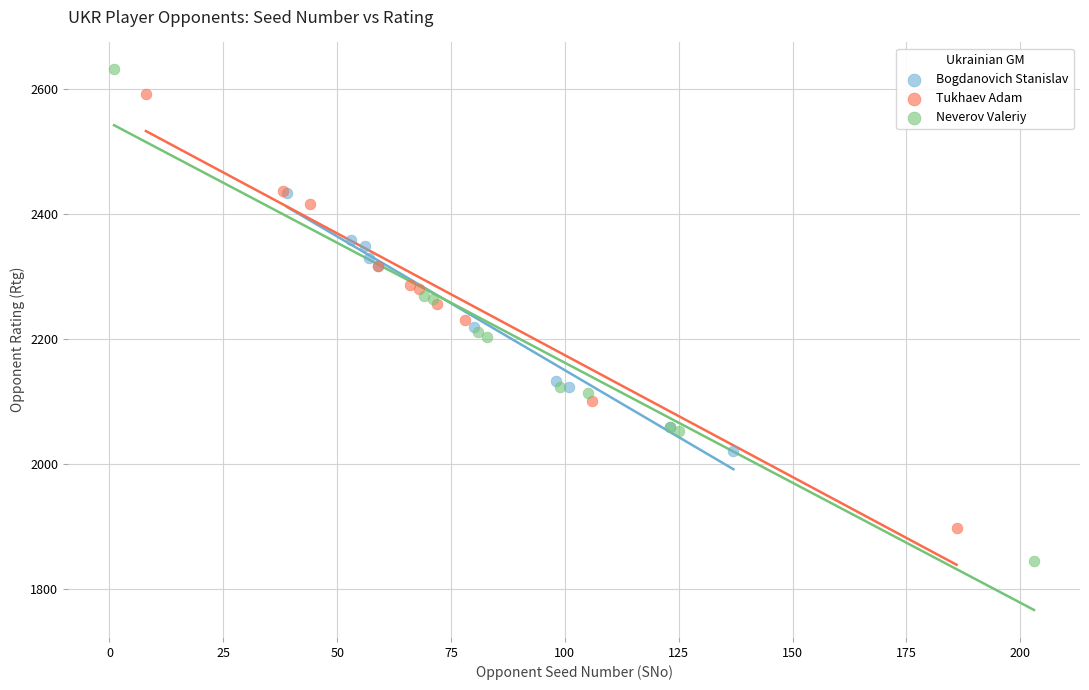

Which series has the largest Y range (max minus min)?

Neverov Valeriy